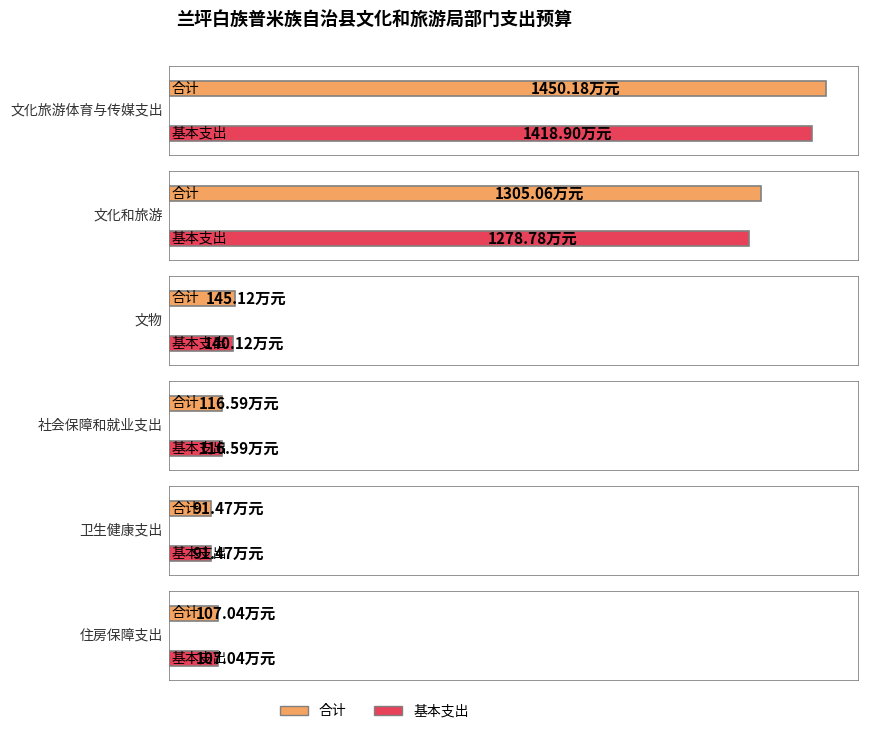

What is the average value of the 基本支出 series?

525.5